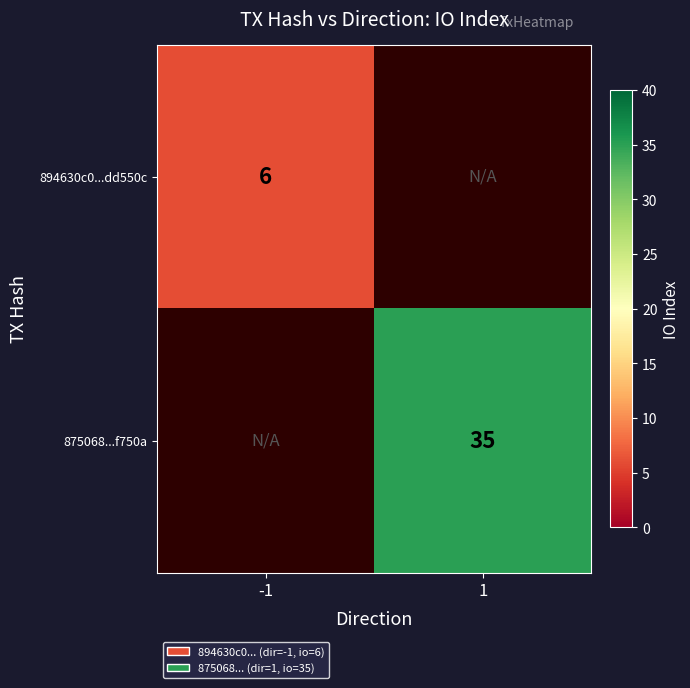

Is the value of 875068...f750a at 1 greater than the value of 894630c0...dd550c at -1?

Yes